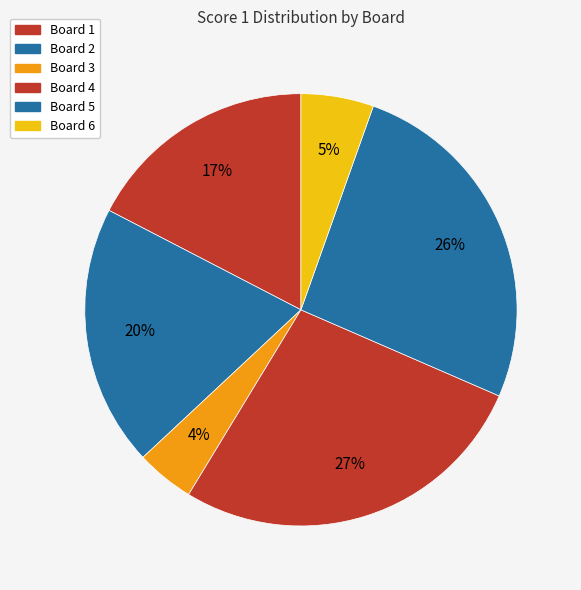

Which has a higher value, Board 6 or Board 2?

Board 2